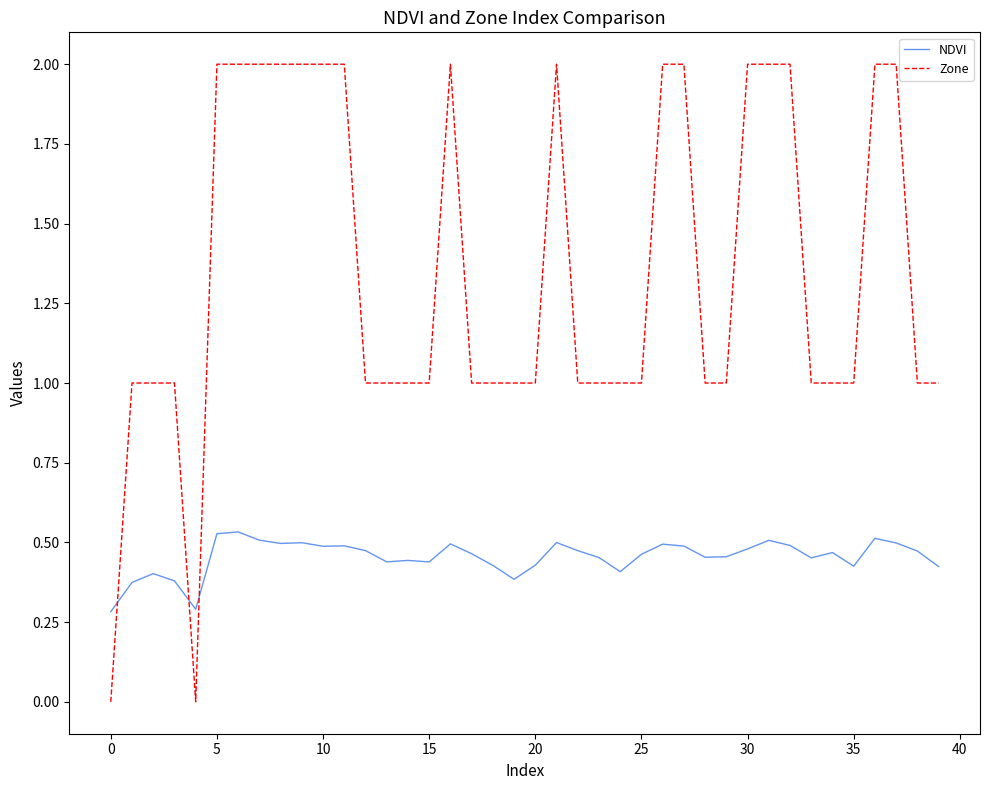

What is the difference between the maximum and minimum values in the Zone series?

2.0